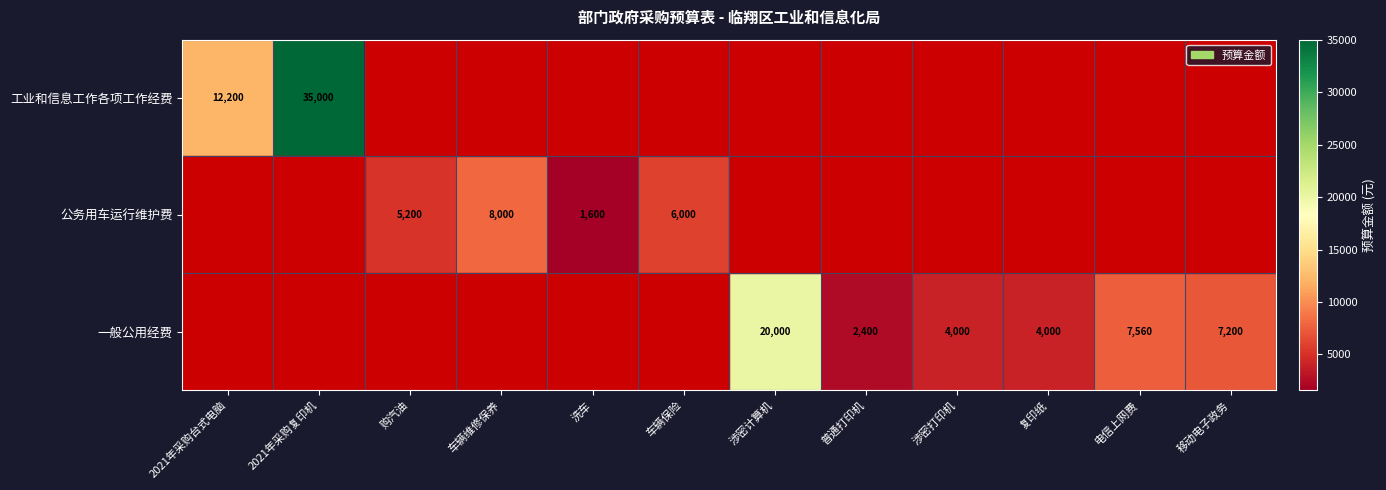

The value of 公务用车运行维护费 at 车辆保险 is 6000. True or false?

True